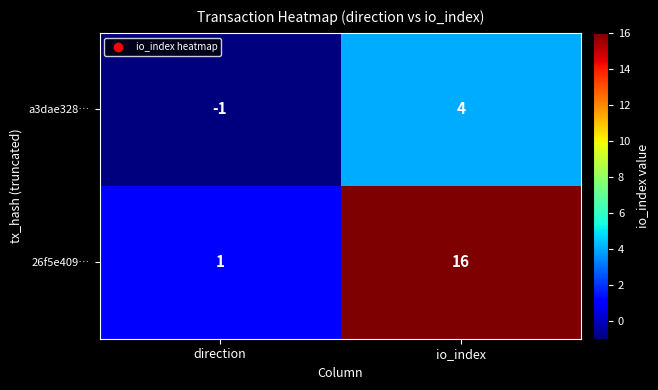

What is the minimum value shown in the chart?

-1